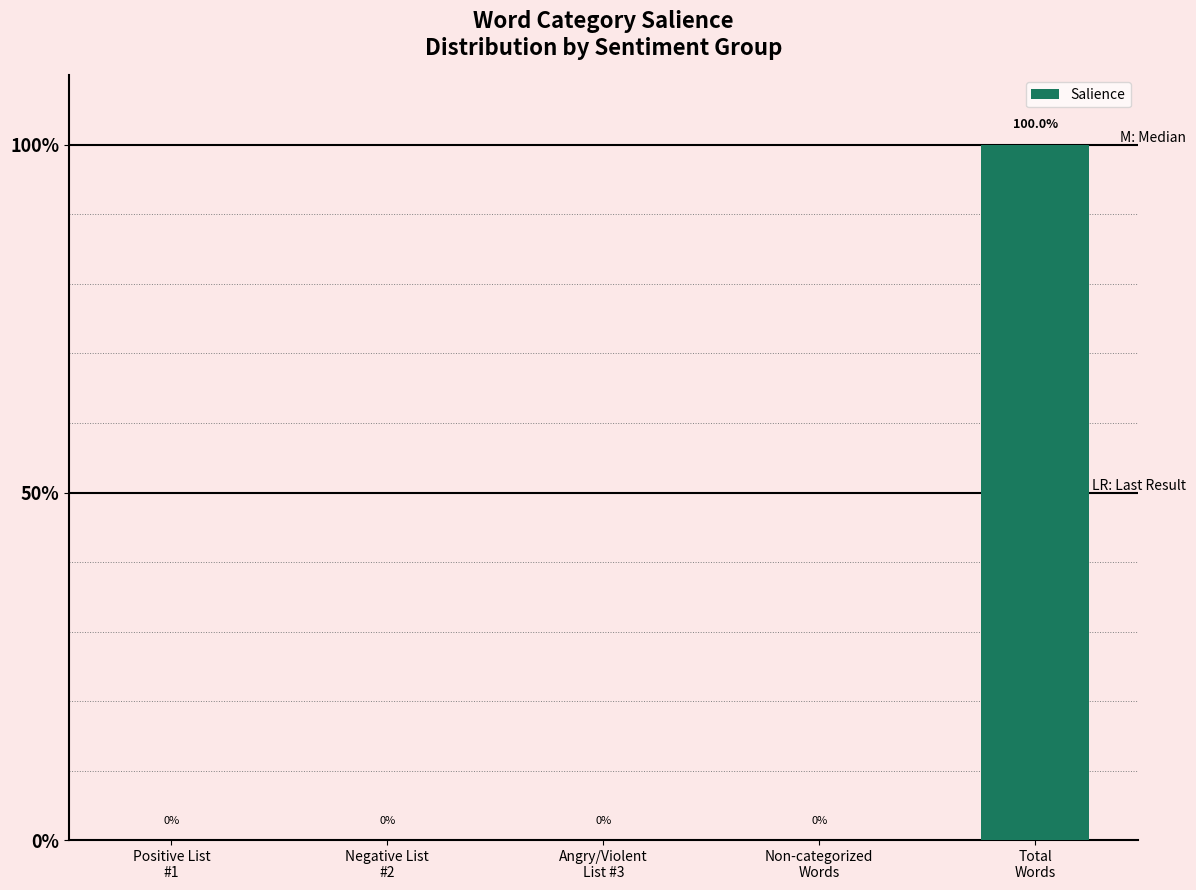

The chart shows a value of 0 at Non-categorized
Words. True or false?

True